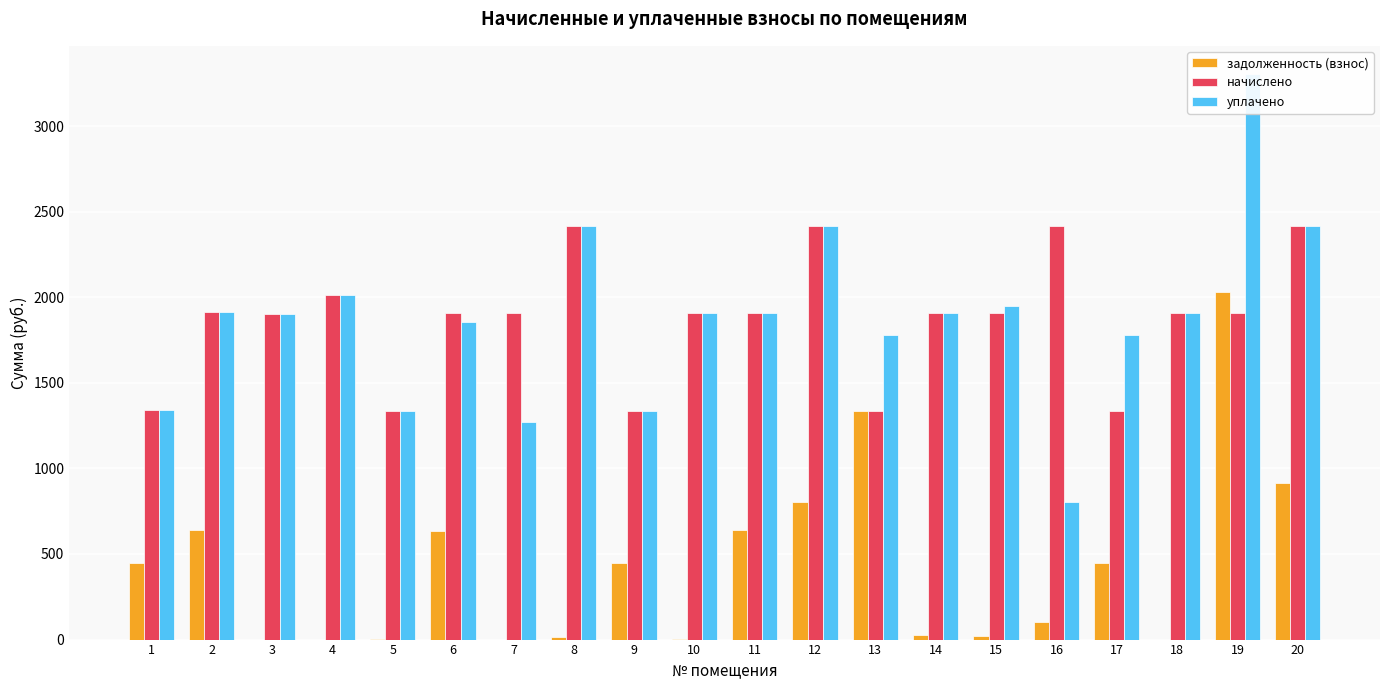

At 19, list the series in order from smallest to largest.

начислено, задолженность (взнос), уплачено